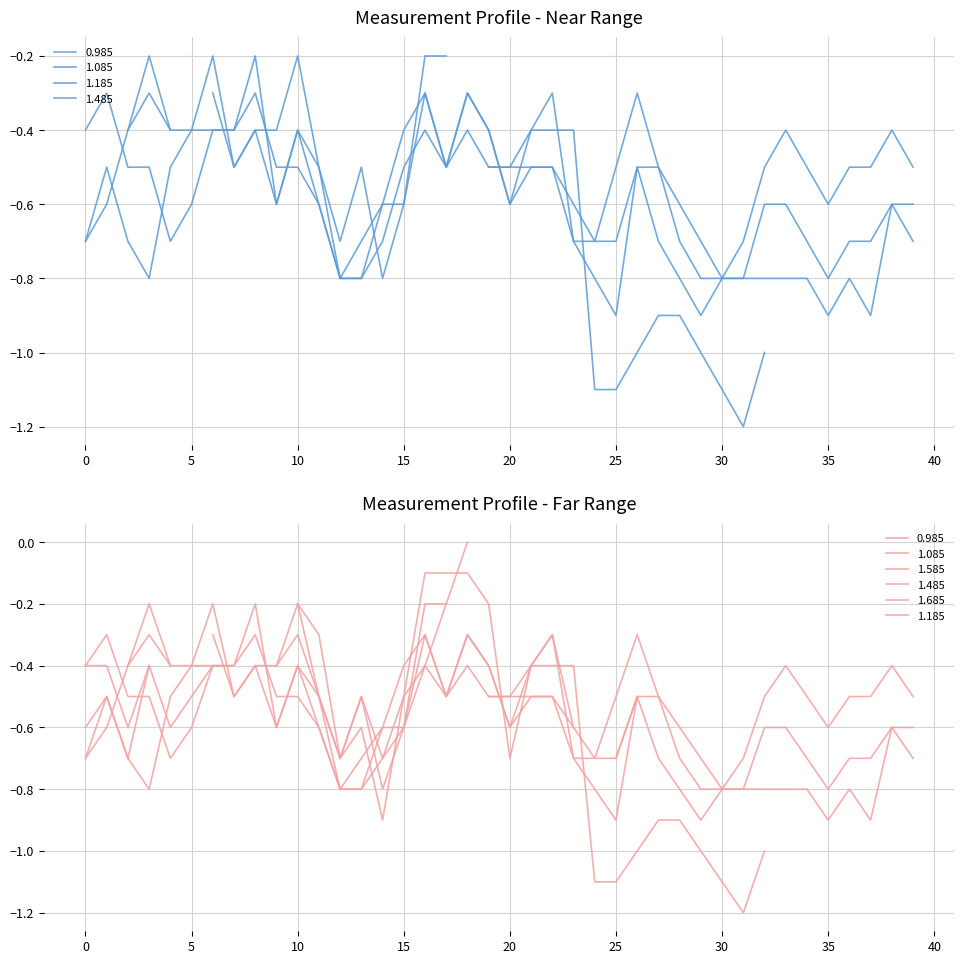

Which series has the largest range (max minus min)?

0.985